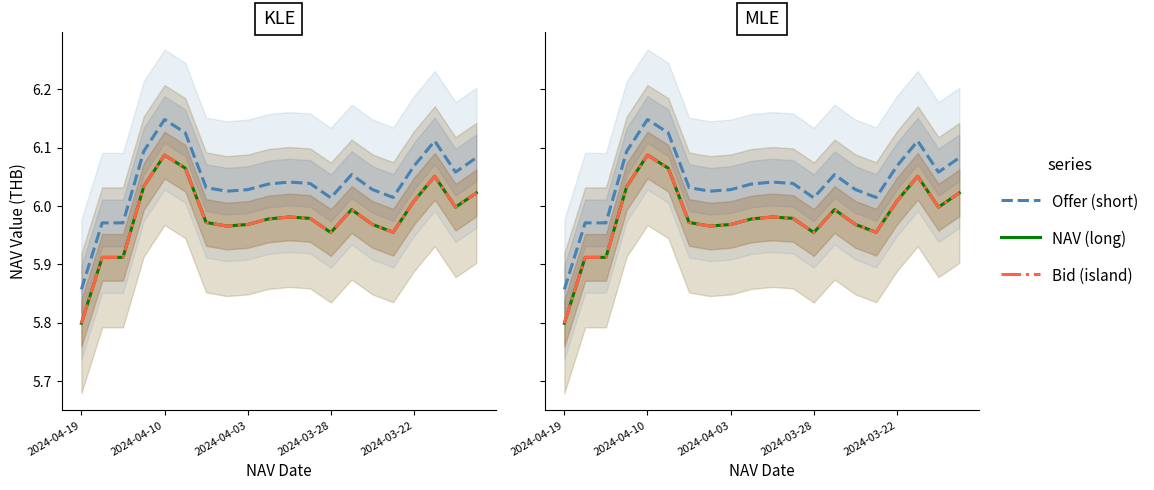

What is the average value of the NAV (long) series?

6.0